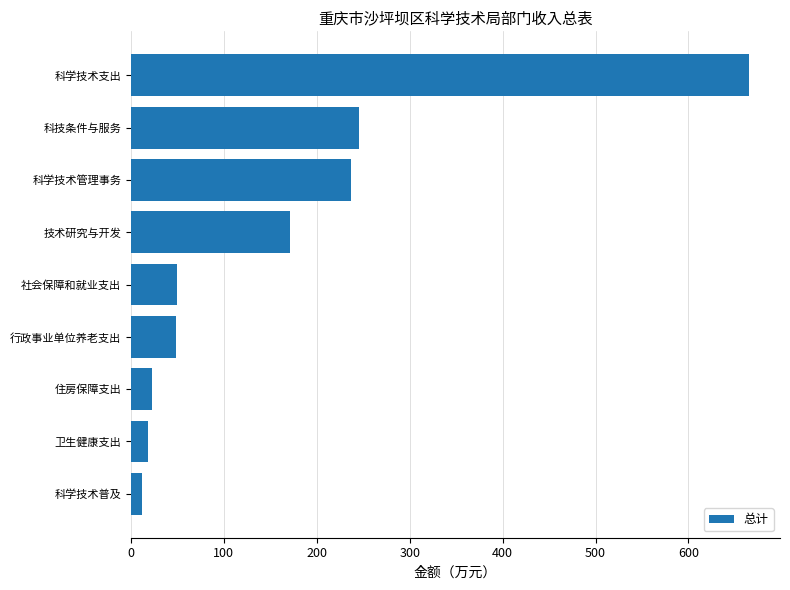

What is the approximate value at 技术研究与开发?

171.0